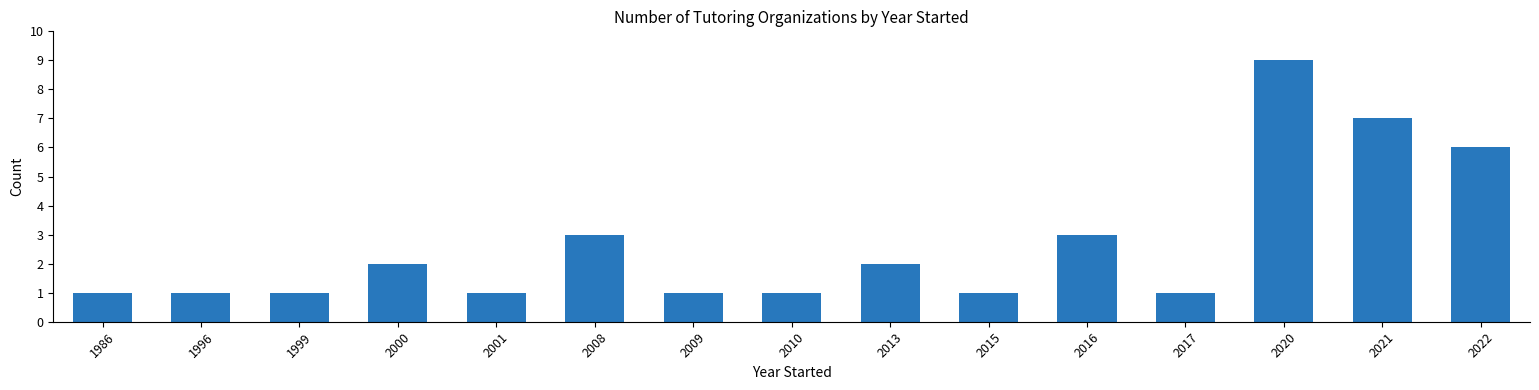

What is the minimum value shown in the chart?

1